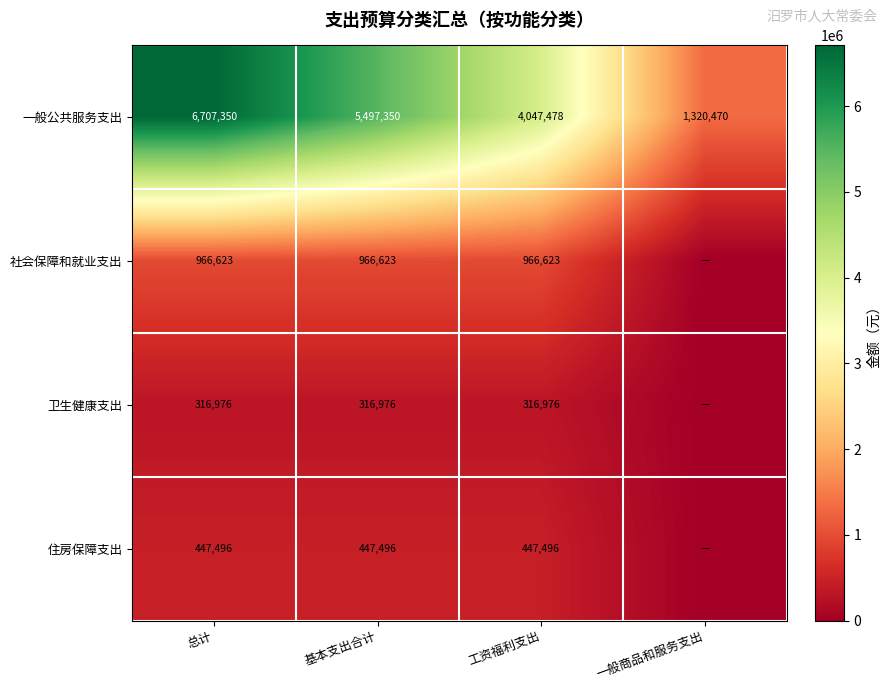

At which label is 一般公共服务支出 closest to 4013910?

工资福利支出